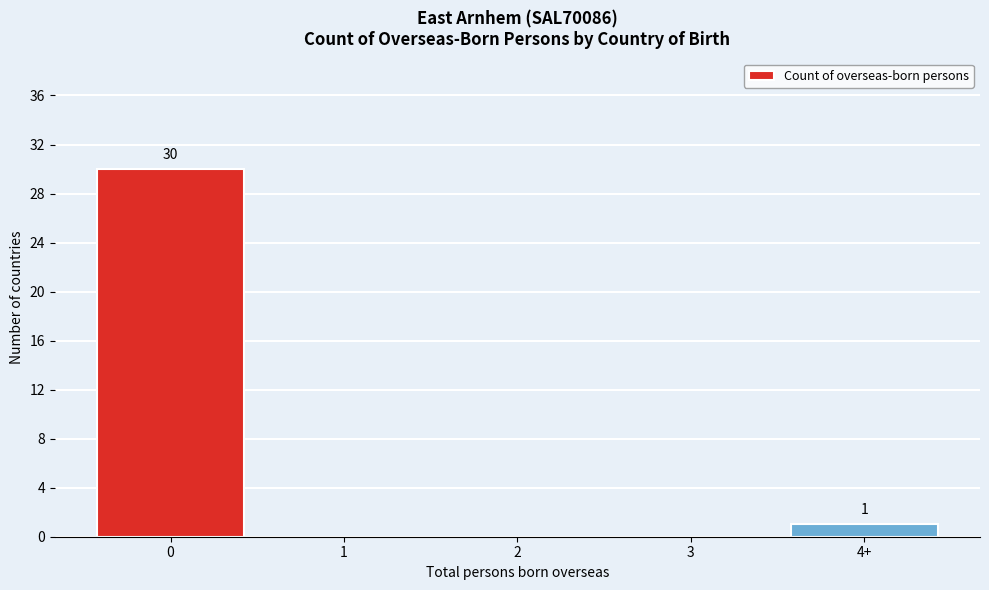

Reading left to right, what are all the values shown in this chart?

0=30	1=0	2=0	3=0	4+=1